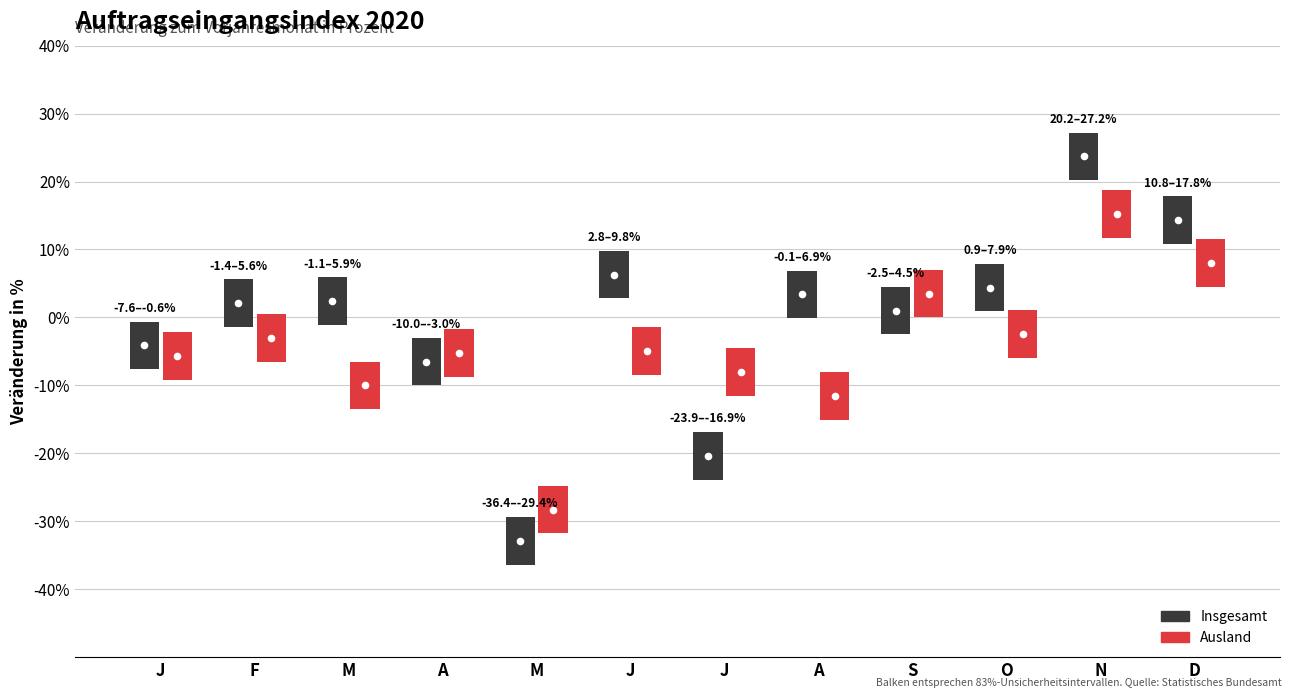

What is the average value of the Ausland series?

-4.4